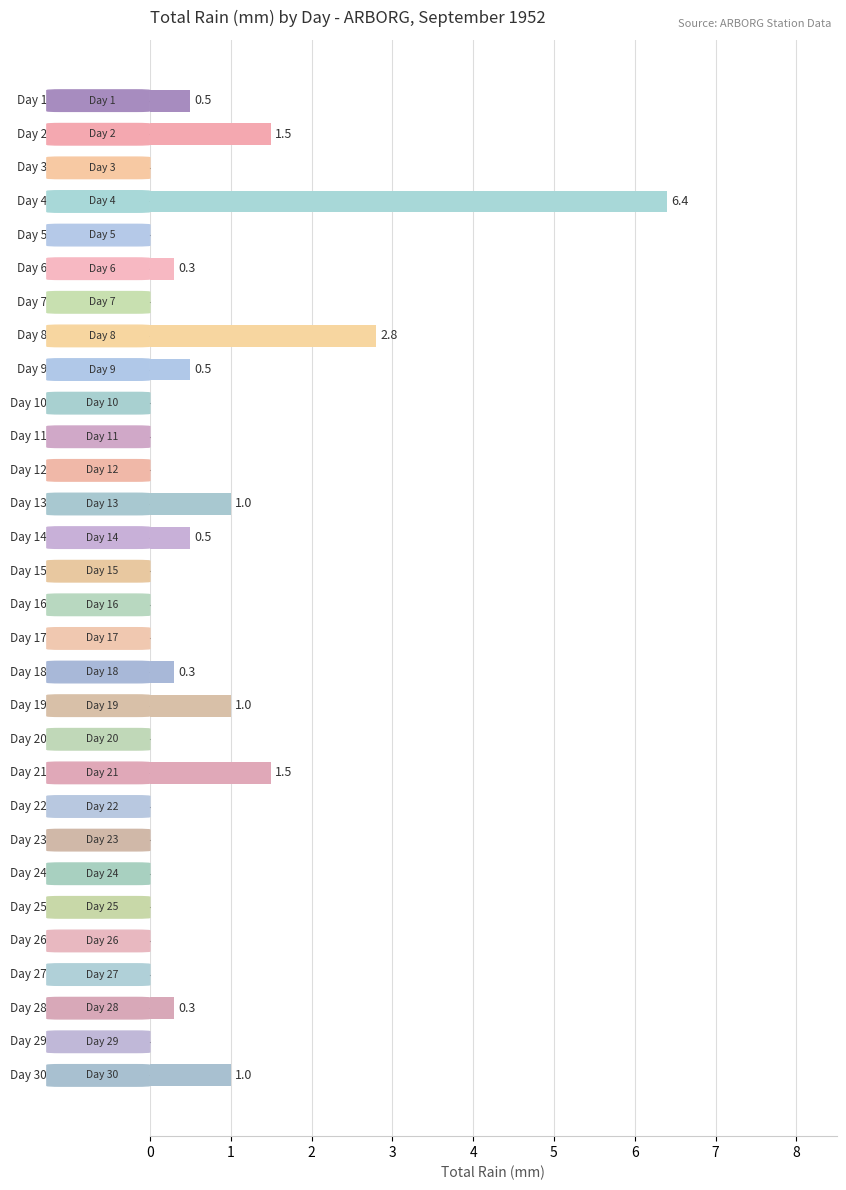

What is the greatest value displayed?

6.4